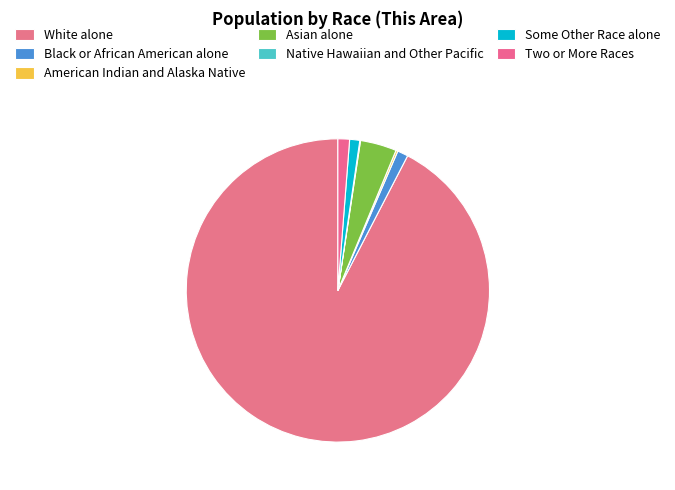

To the nearest percent, what percentage of the pie is Asian alone?

4%